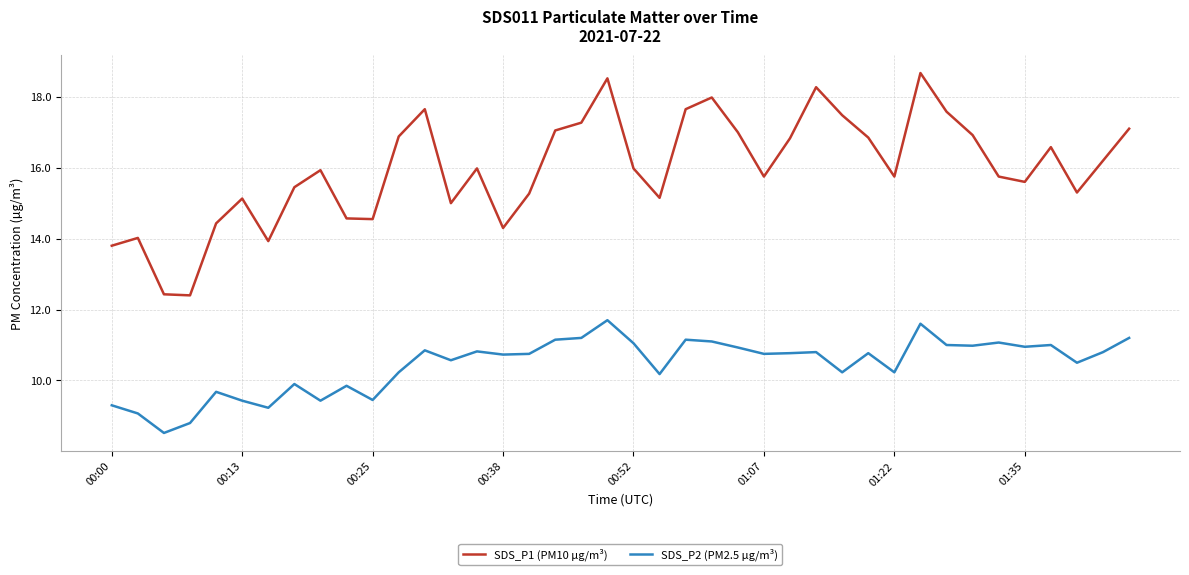

True or false: SDS_P1 (PM10 µg/m³) and SDS_P2 (PM2.5 µg/m³) intersect in this chart.

False